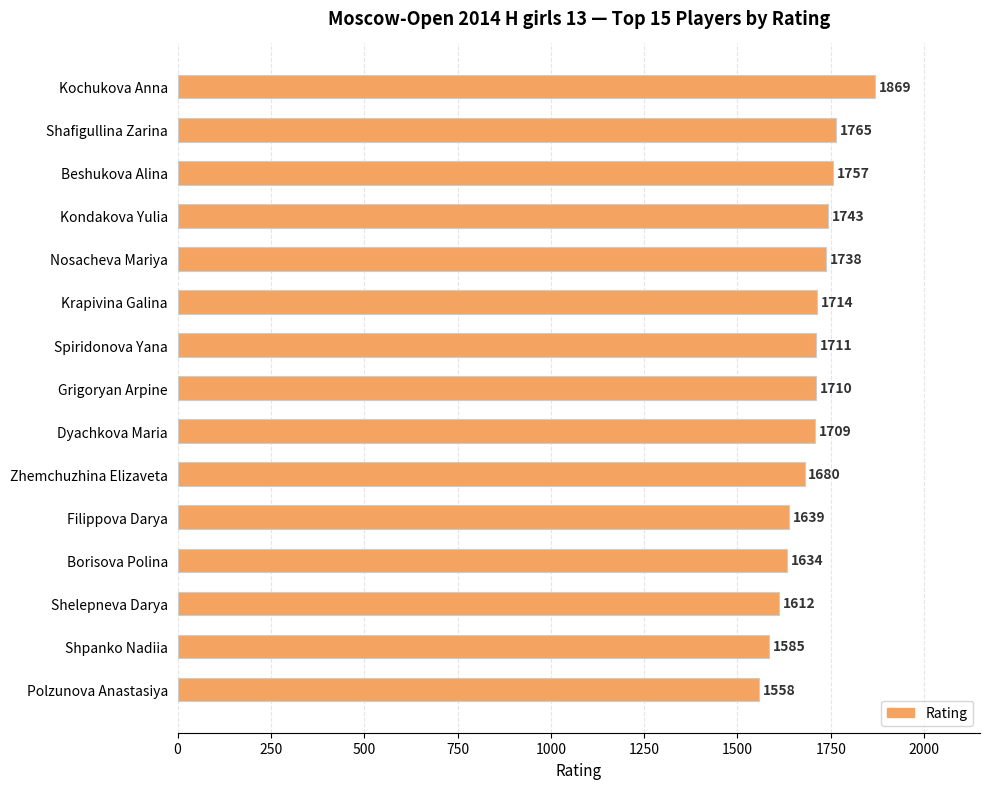

At which label is the value closest to 1713?

Krapivina Galina